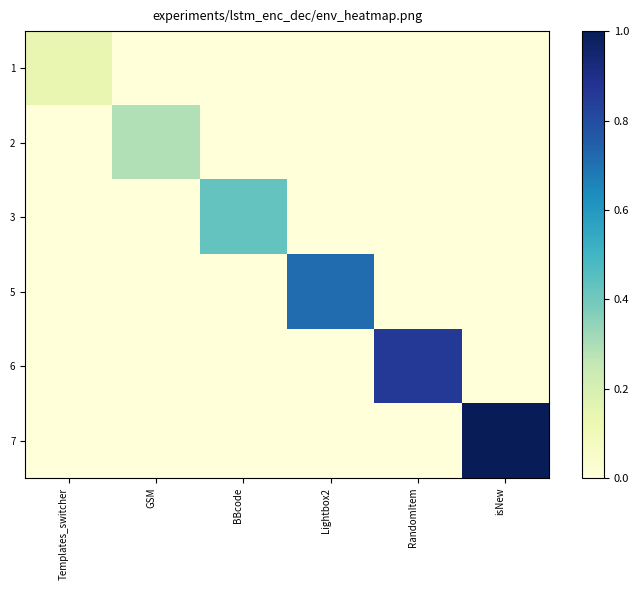

Reading left to right, what are all the values shown in this chart?

1: Templates_switcher=0.1	GSM=0.0	BBcode=0.0	Lightbox2=0.0	RandomItem=0.0	isNew=0.0
2: Templates_switcher=0.0	GSM=0.3	BBcode=0.0	Lightbox2=0.0	RandomItem=0.0	isNew=0.0
3: Templates_switcher=0.0	GSM=0.0	BBcode=0.4	Lightbox2=0.0	RandomItem=0.0	isNew=0.0
5: Templates_switcher=0.0	GSM=0.0	BBcode=0.0	Lightbox2=0.7	RandomItem=0.0	isNew=0.0
6: Templates_switcher=0.0	GSM=0.0	BBcode=0.0	Lightbox2=0.0	RandomItem=0.9	isNew=0.0
7: Templates_switcher=0.0	GSM=0.0	BBcode=0.0	Lightbox2=0.0	RandomItem=0.0	isNew=1.0